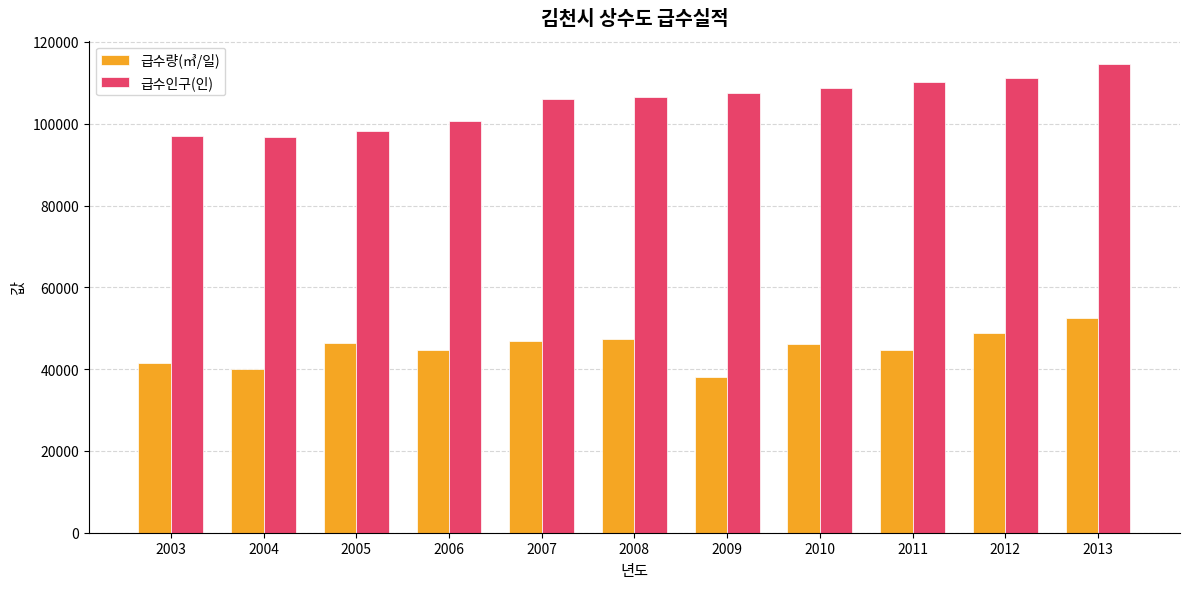

What is the value of the 급수량(㎥/일) bar at the 5th from the left?

46767